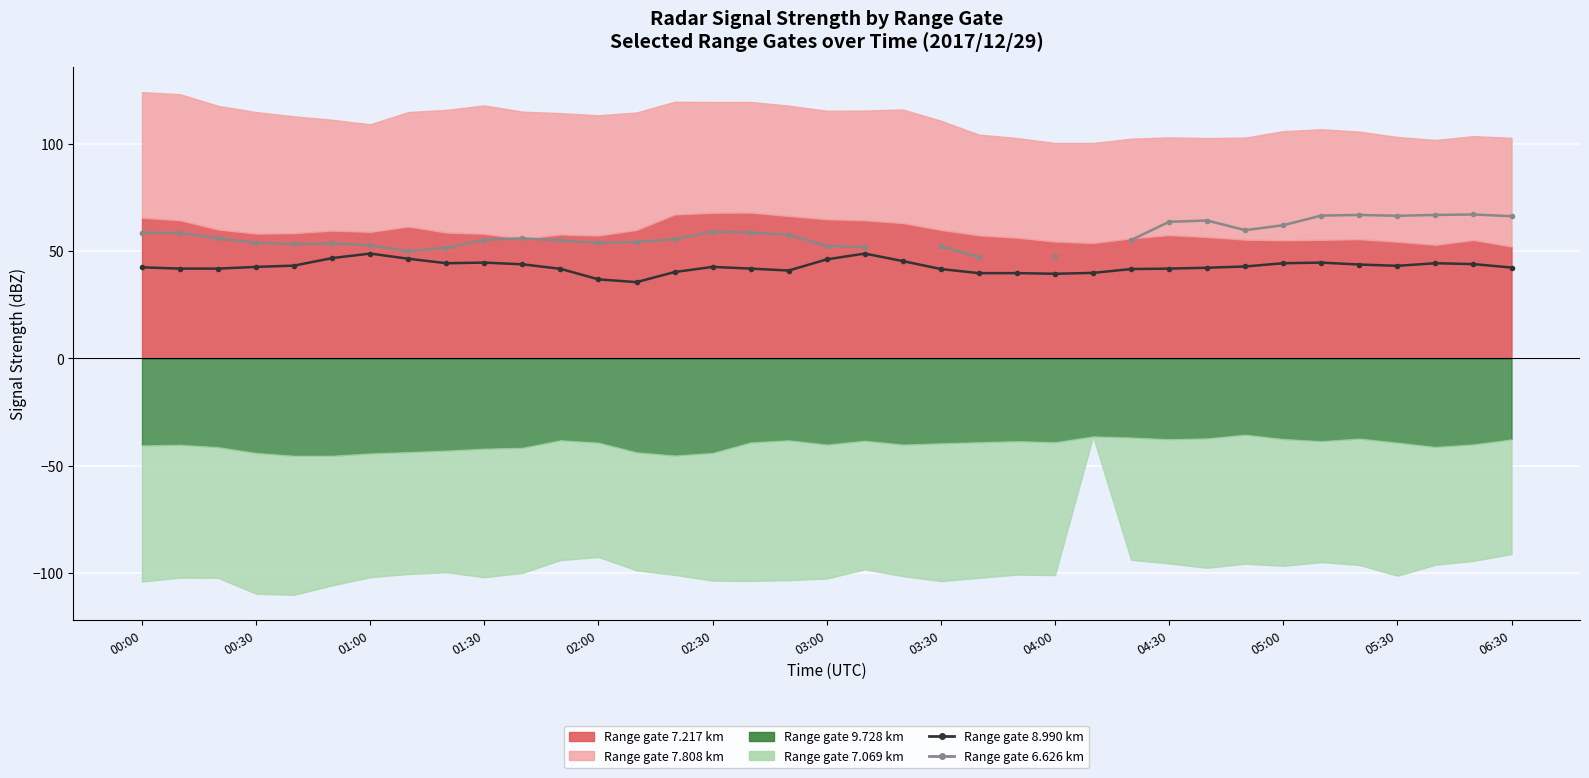

How many lines are shown in the chart?

2